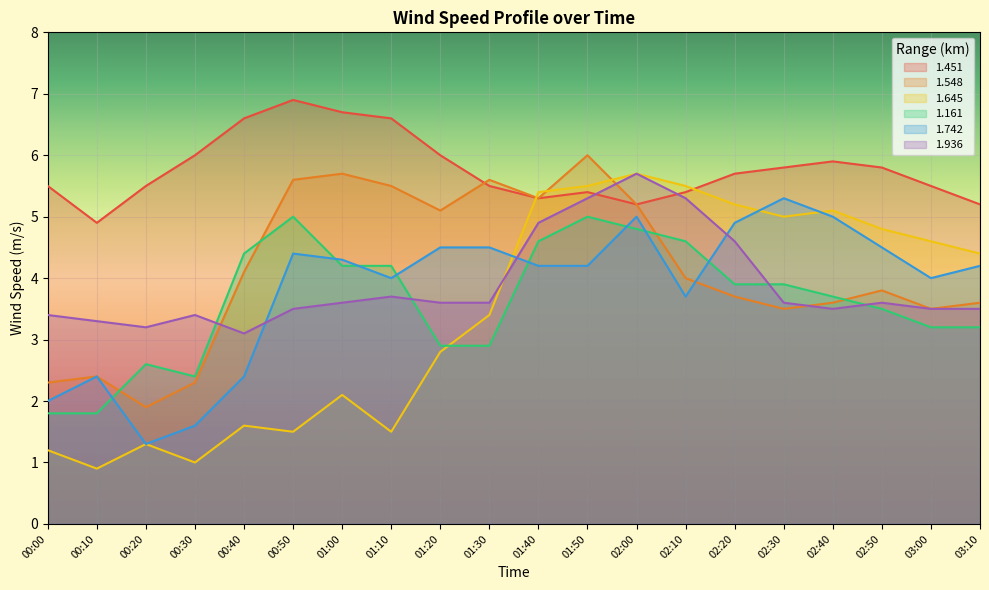

What is the average value of the 1.742 series?

3.8